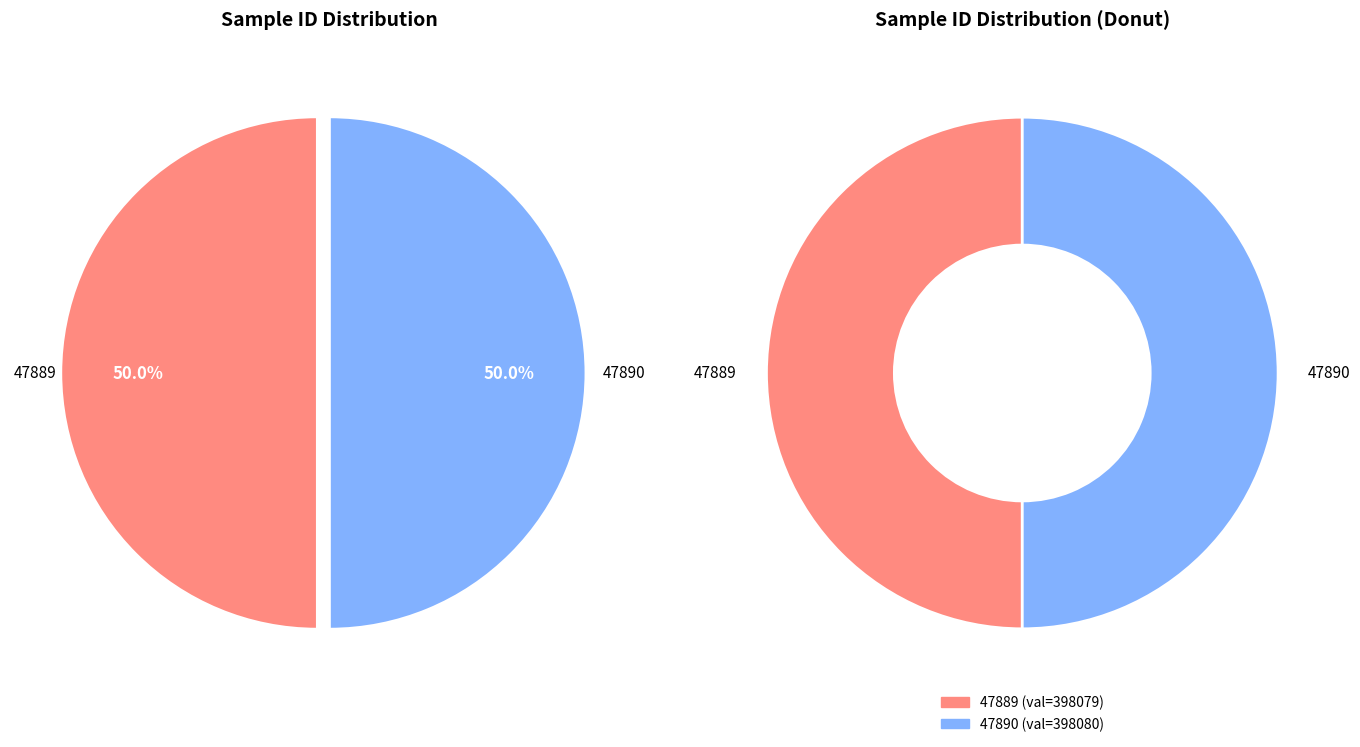

Is there any slice that represents more than half of the pie?

Yes